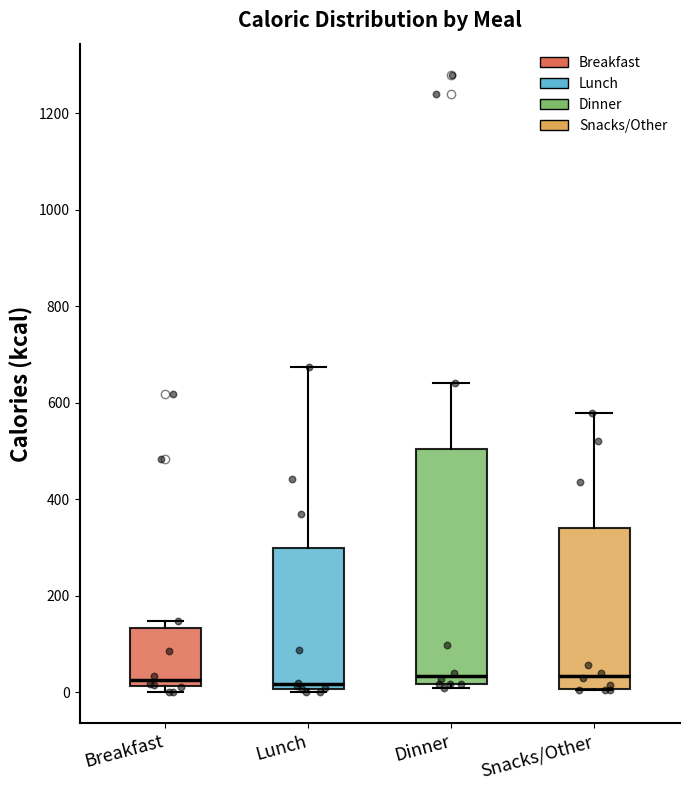

Reading left to right, read every box against the y-axis: the position of its median line, the range the box covers, and the ends of its whiskers. The values are not printed on the chart, so give them approximately, as read against the axis.

Breakfast: median 20 (just above the box's lower edge), box 20 to 140, whiskers 0 to 140 (just above the box's upper edge)
Lunch: median 20, box 0 to 300, whiskers 0 (just below the box's lower edge) to 680
Dinner: median 40, box 20 to 500, whiskers 0 to 640
Snacks/Other: median 40, box 0 to 340, whiskers 0 to 580